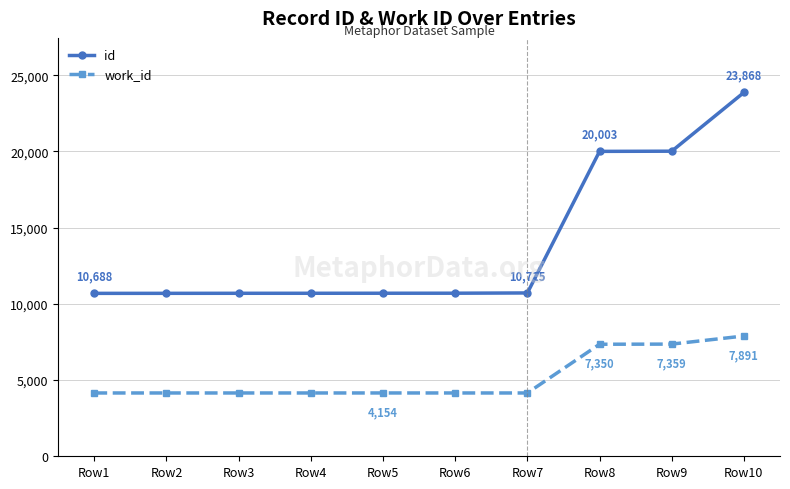

The value of id at Row2 is 2294. True or false?

False